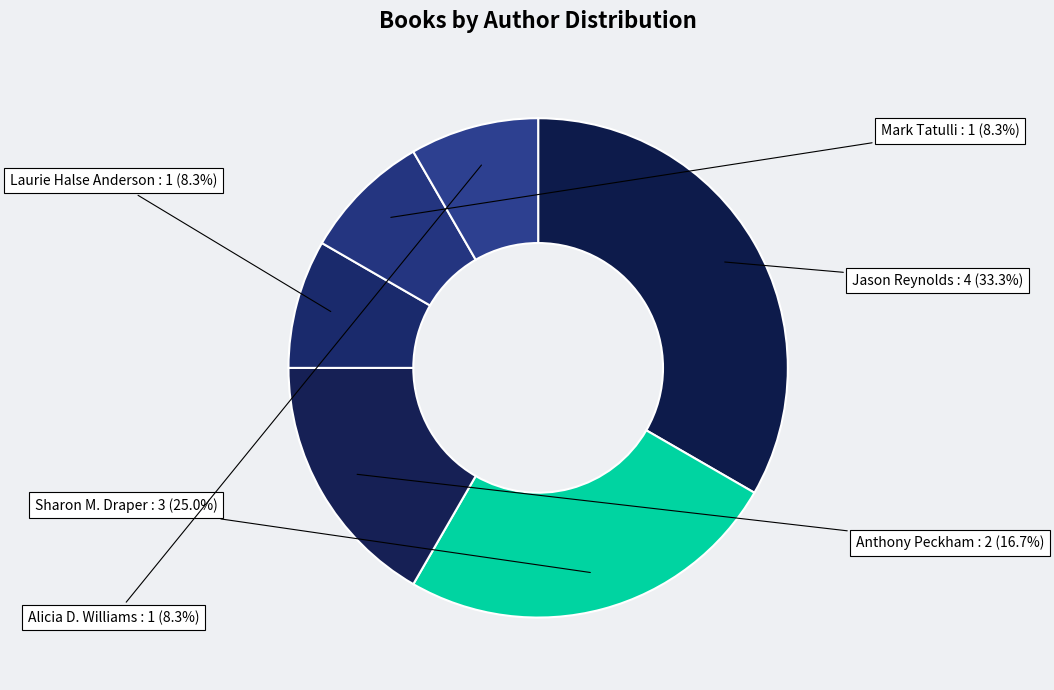

Count the number of slices in the pie.

6